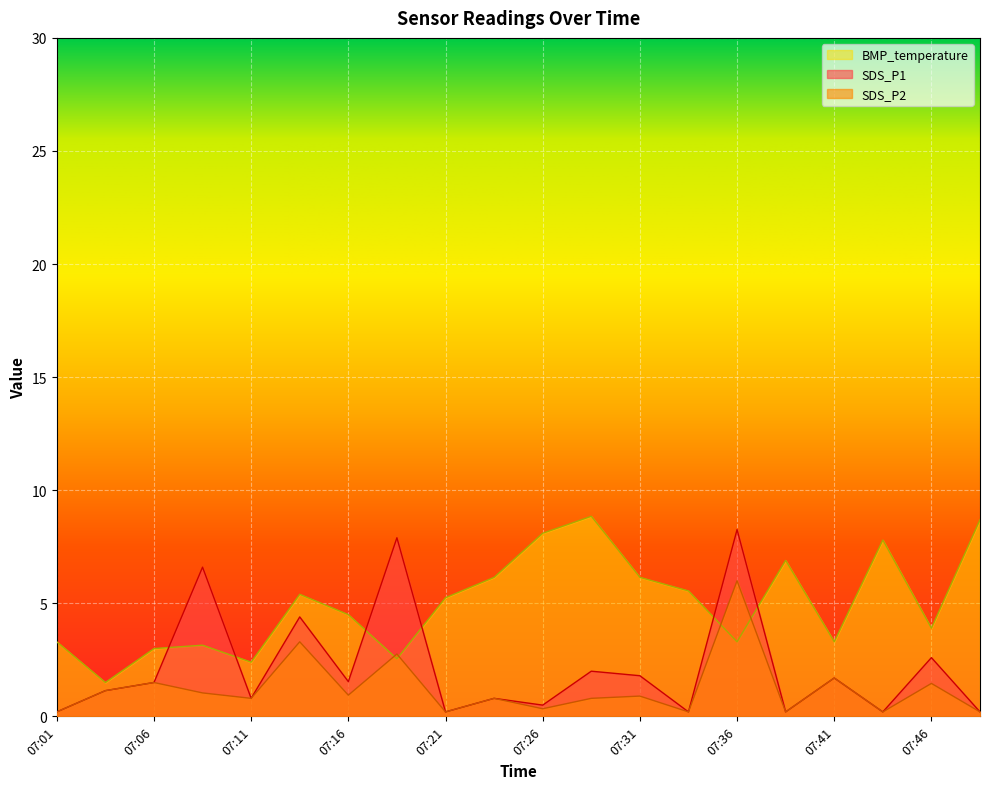

Is the value of SDS_P1 at 07:48 greater than the value of SDS_P2 at 07:38?

No